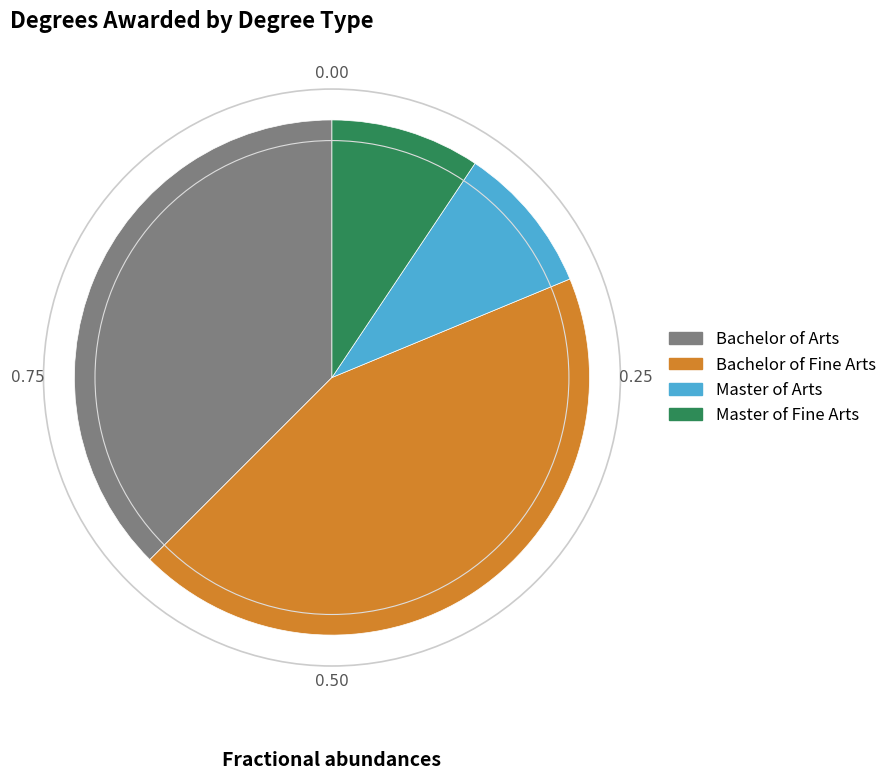

Count the number of slices in the pie.

4